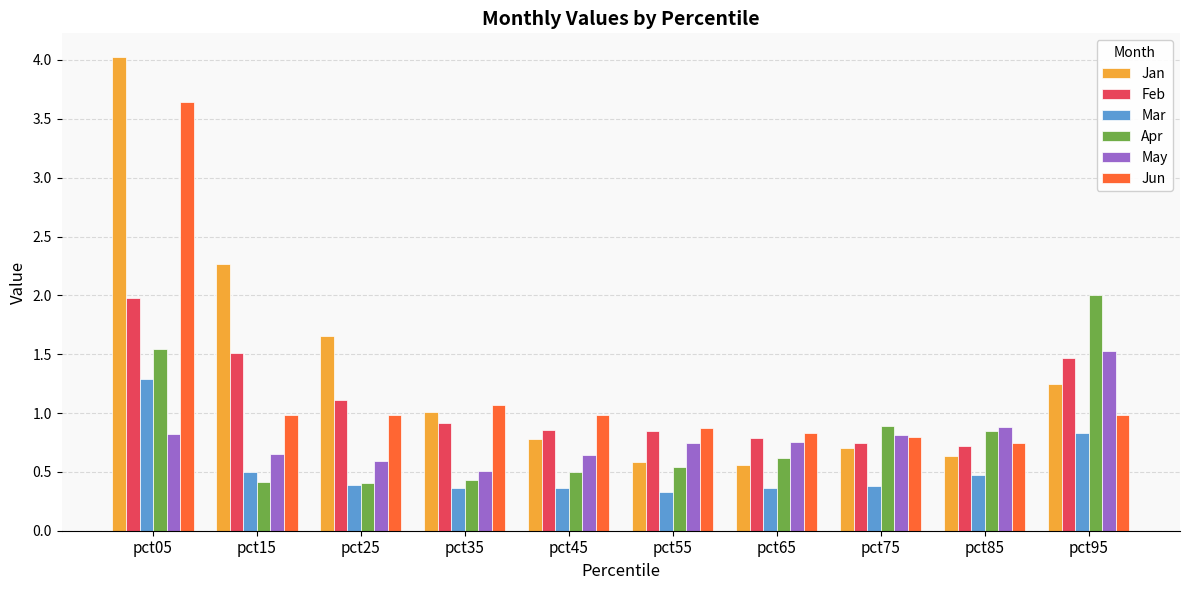

What is the average value of the Feb series?

1.1